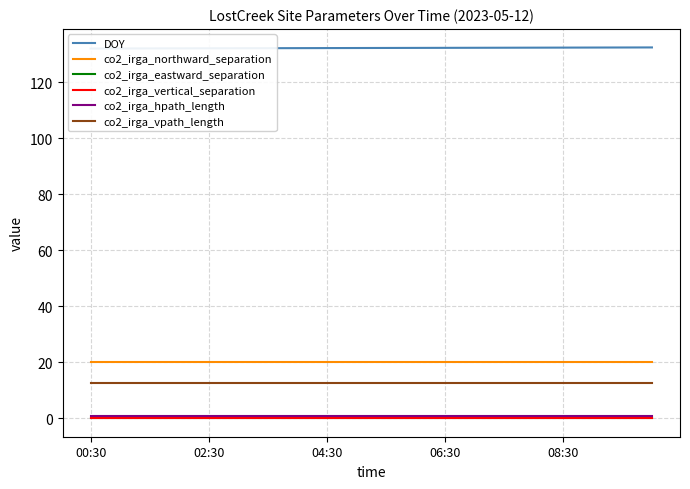

At how many categories does at least one series exceed 124?

20